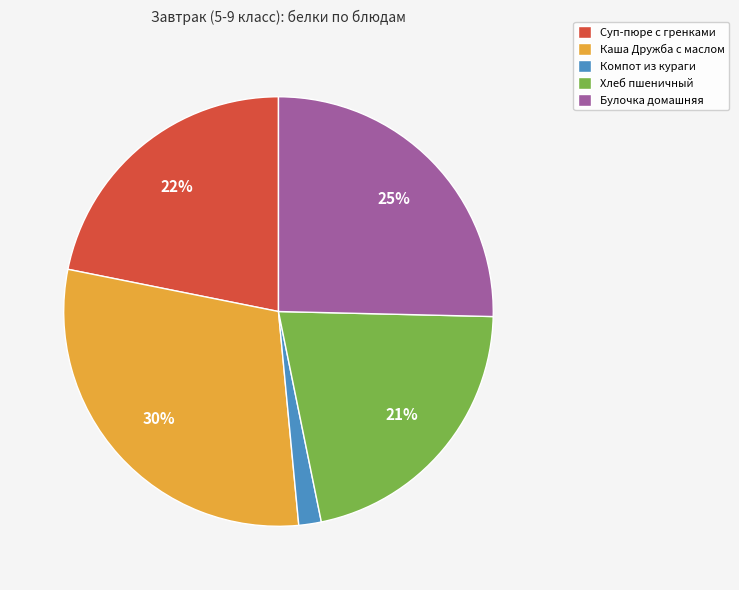

To the nearest percent, what portion does Каша Дружба с маслом represent?

30%